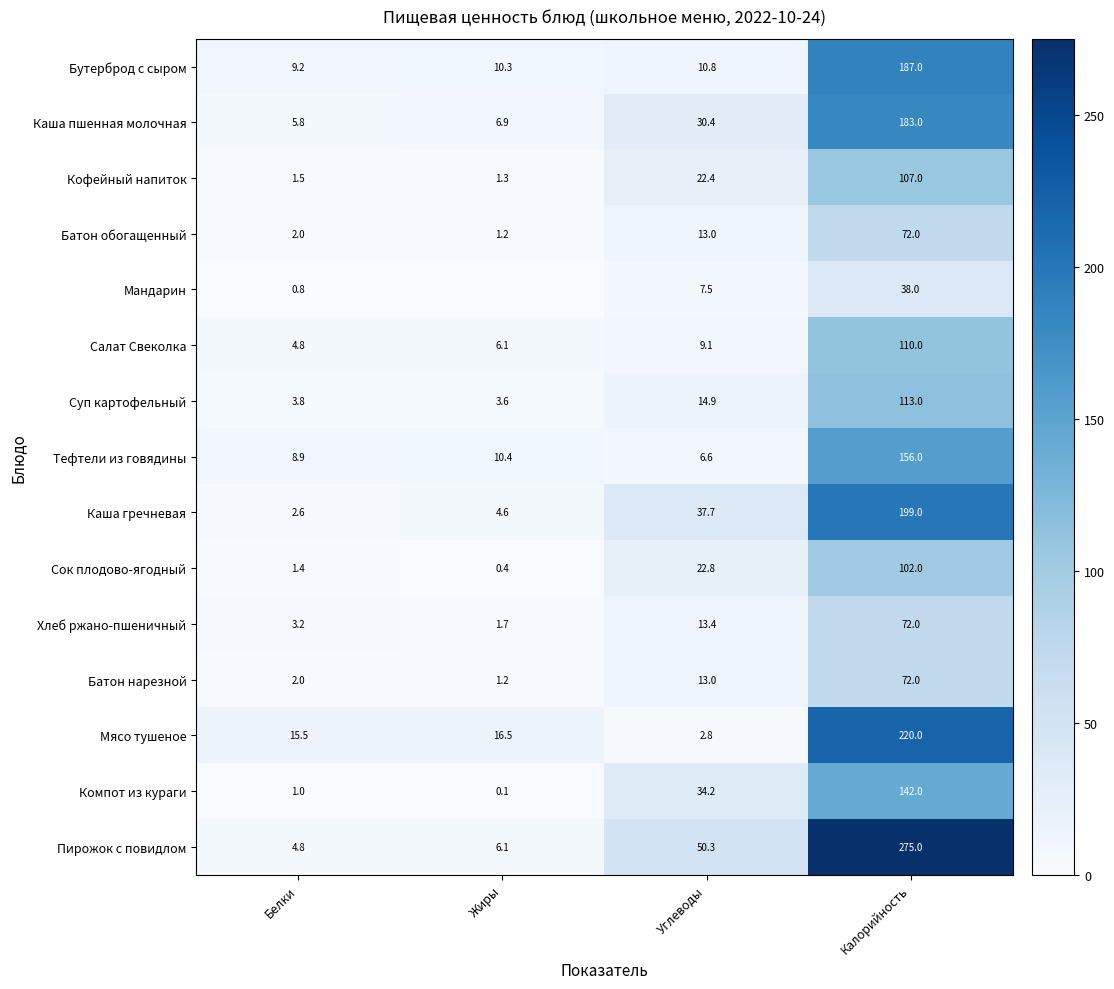

Is it true that Мясо тушеное equals 16.5 at Жиры?

True